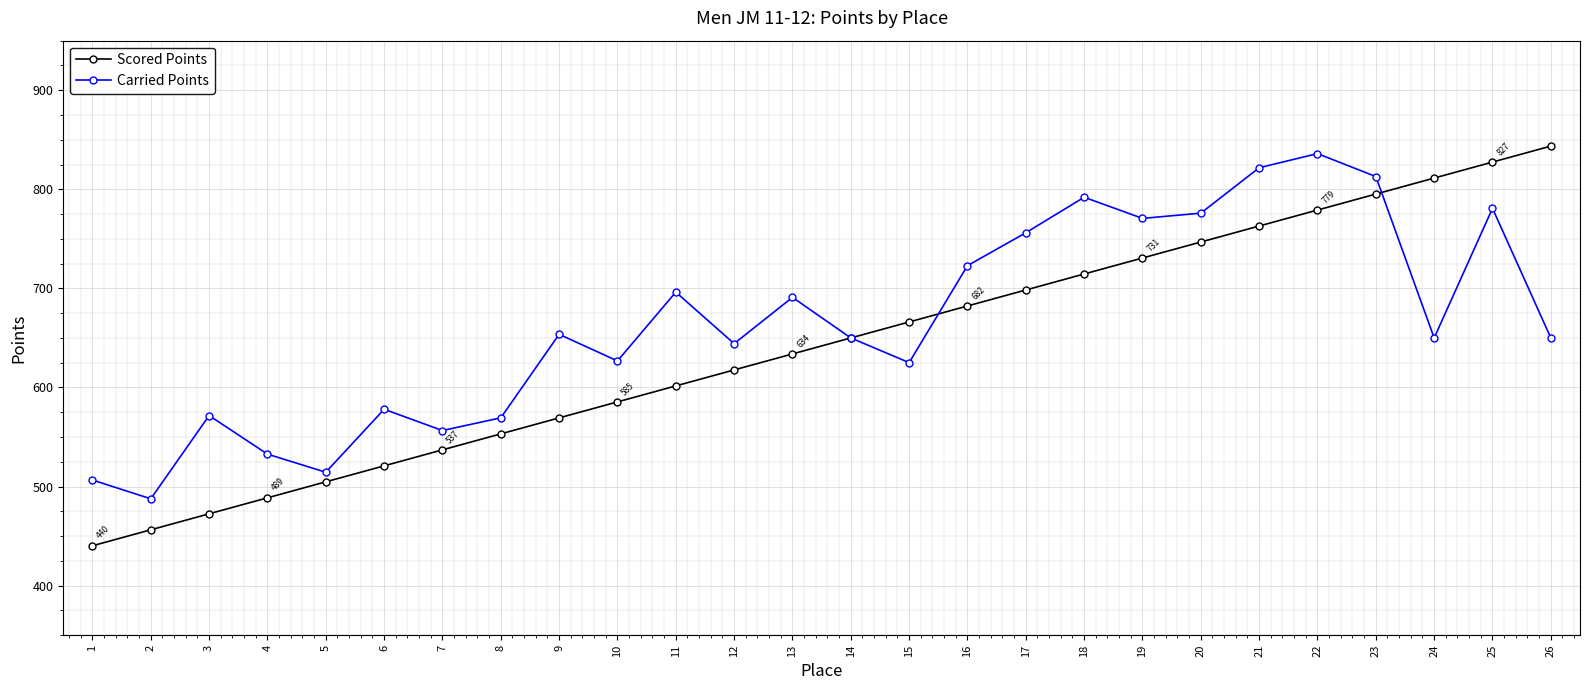

The Scored Points series shows 1255.7 at 24. True or false?

False